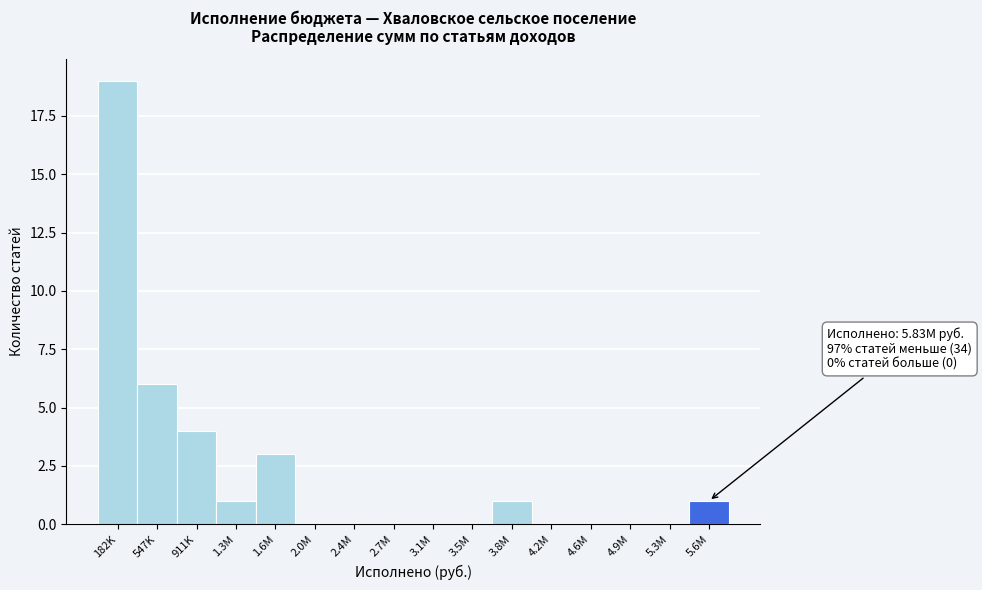

Reading right to left, transcribe all the data shown in this chart.

5.6M=1	5.3M=0	4.9M=0	4.6M=0	4.2M=0	3.8M=1	3.5M=0	3.1M=0	2.7M=0	2.4M=0	2.0M=0	1.6M=3	1.3M=1	911K=4	547K=6	182K=19